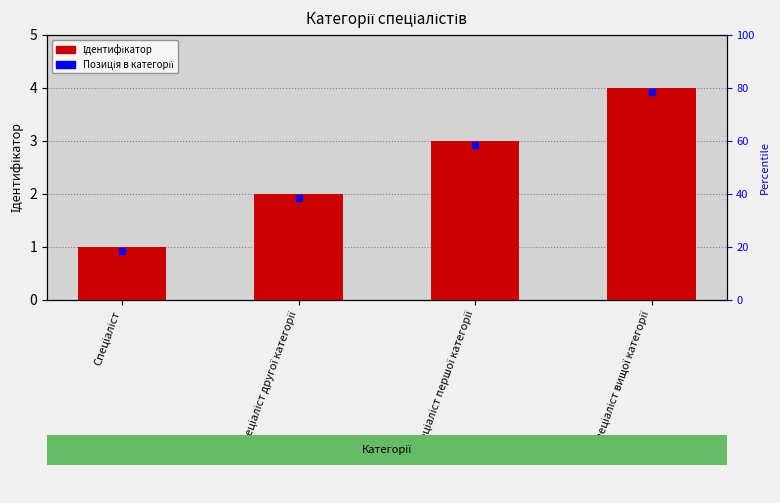

Is it true that the value at Спеціаліст другої категорії is 1?

False